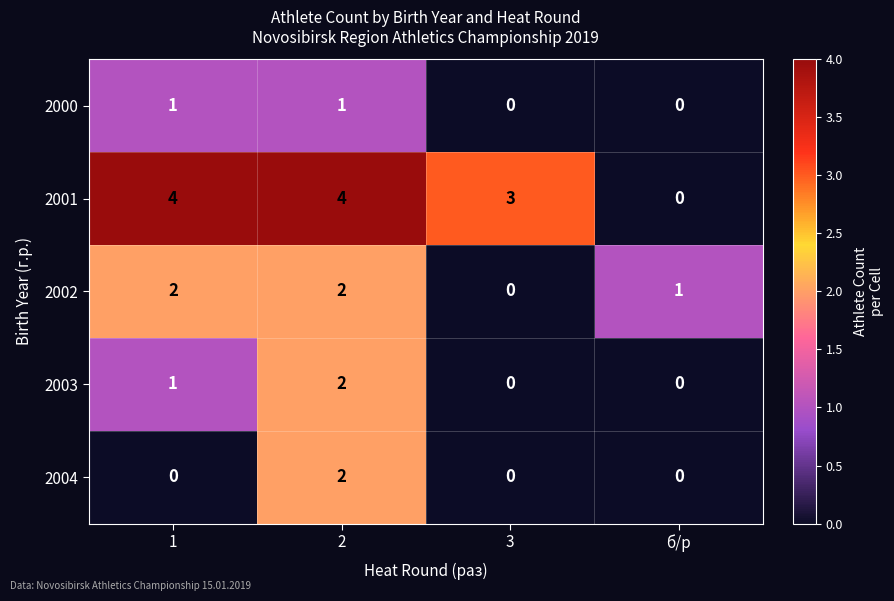

True or false: 2002 has a value of 2 at б/р.

False